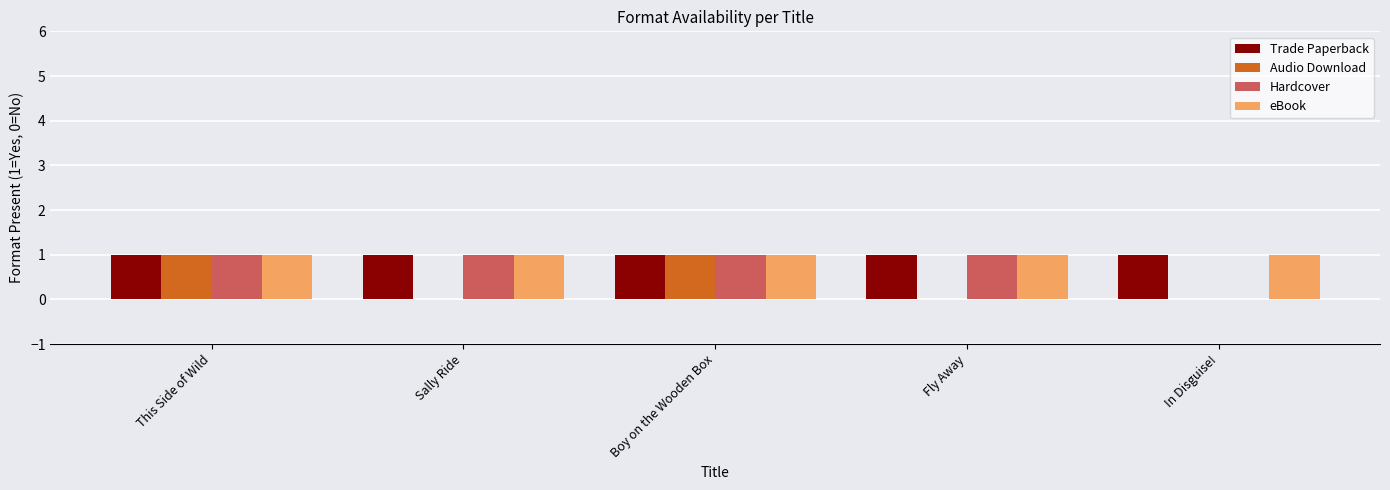

Which series changed the most between Boy on the Wooden Box and Fly Away?

Audio Download